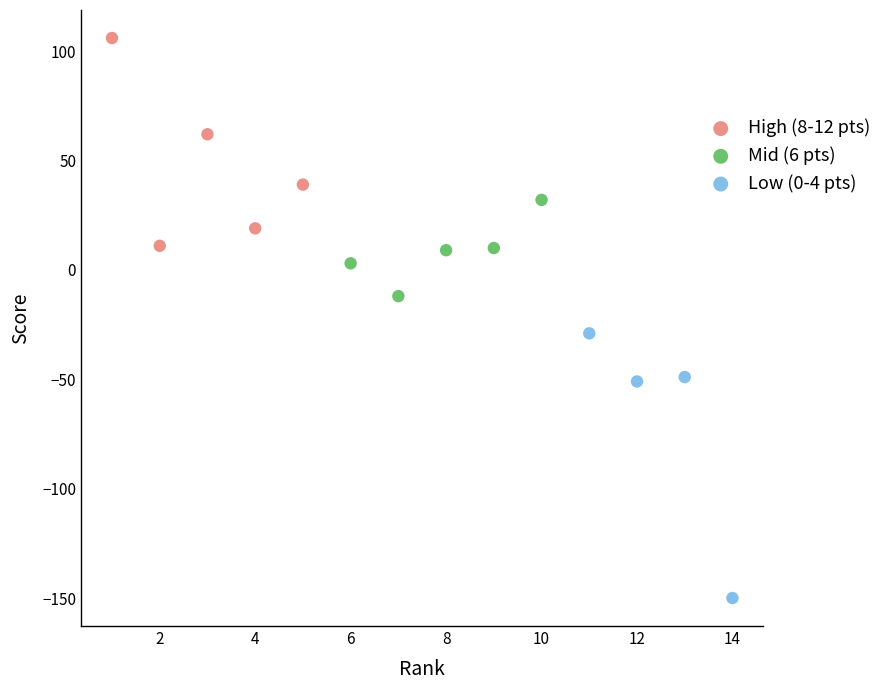

Which series has the largest Y range (max minus min)?

Low (0-4 pts)